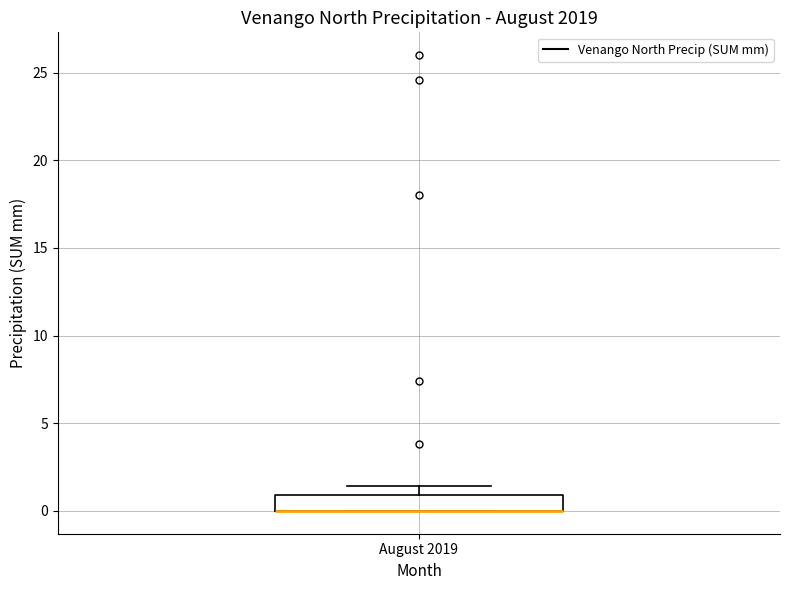

Where is the lower edge of the box for August 2019 on the y-axis? The values are not printed on the chart, so give them approximately, as read against the axis.

0.0